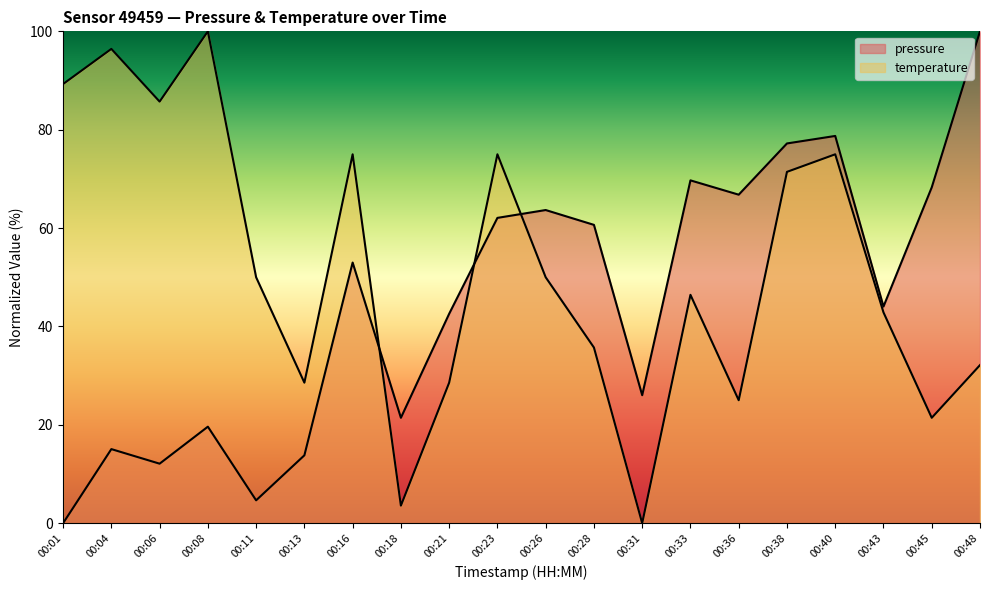

Reading left to right, list all the values displayed in this chart.

pressure: 00:01=0.0	00:04=15.1	00:06=12.1	00:08=19.6	00:11=4.6	00:13=13.8	00:16=53.0	00:18=21.4	00:21=42.6	00:23=62.1	00:26=63.7	00:28=60.7	00:31=26.0	00:33=69.7	00:36=66.8	00:38=77.2	00:40=78.7	00:43=44.0	00:45=68.3	00:48=100.0
temperature: 00:01=89.3	00:04=96.4	00:06=85.7	00:08=100.0	00:11=50.0	00:13=28.6	00:16=75.0	00:18=3.6	00:21=28.6	00:23=75.0	00:26=50.0	00:28=35.7	00:31=0.0	00:33=46.4	00:36=25.0	00:38=71.4	00:40=75.0	00:43=42.9	00:45=21.4	00:48=32.1